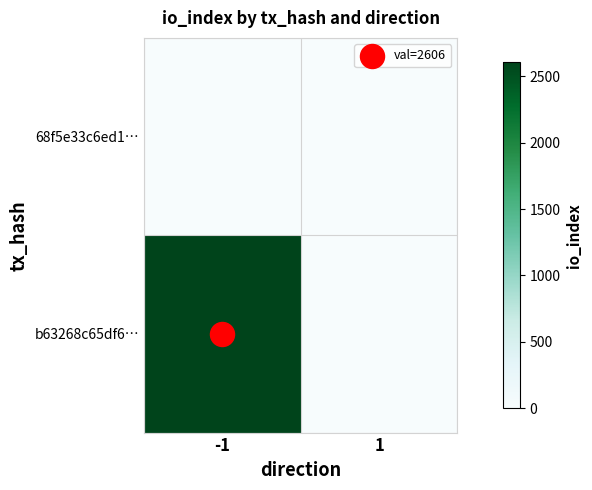

Reading right to left, list all the values displayed in this chart.

b63268c65df6…: 1=0	-1=2606
68f5e33c6ed1…: 1=0	-1=0